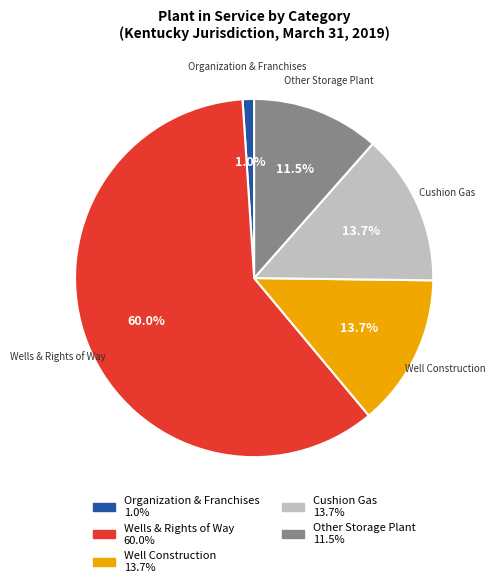

Combined, do Wells & Rights of Way and Organization & Franchises account for over 50%?

Yes